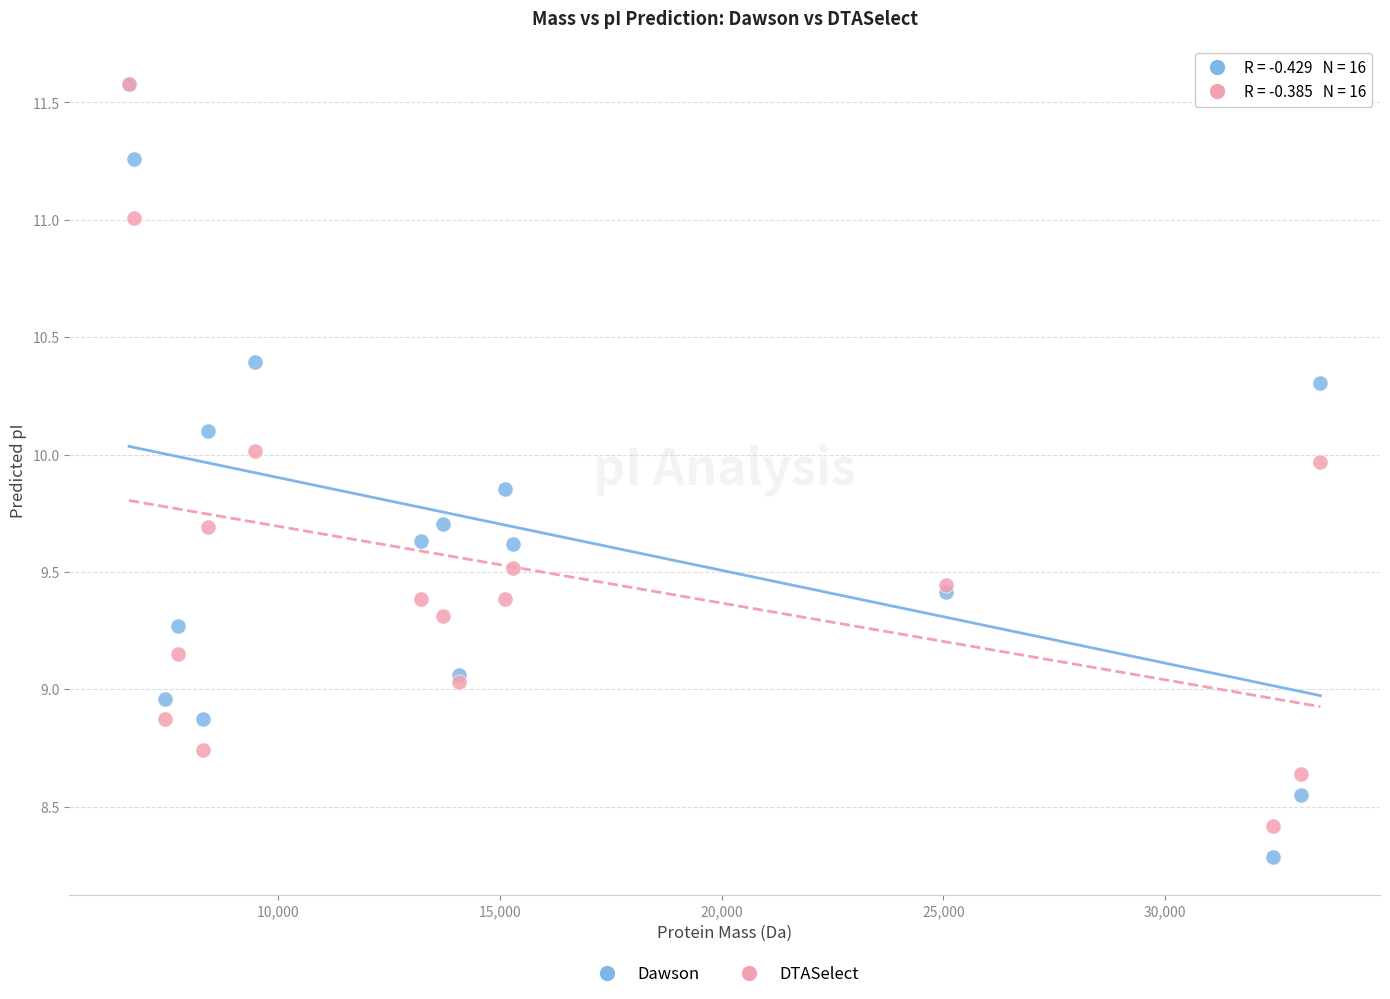

Which series contains the lowest Y value?

Dawson